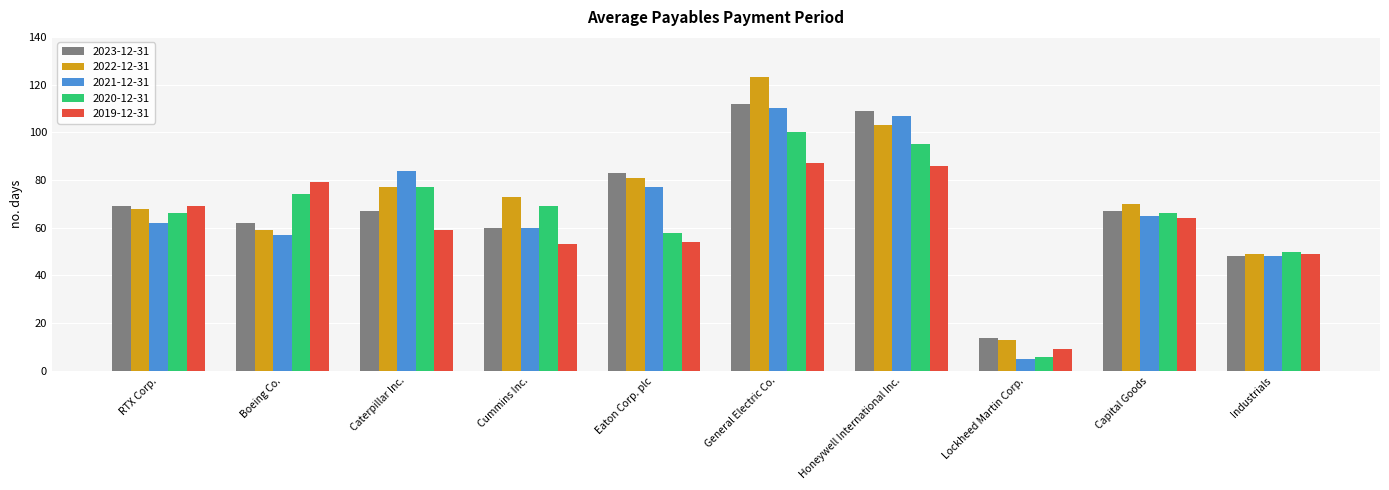

How many bars are there in each group?

5